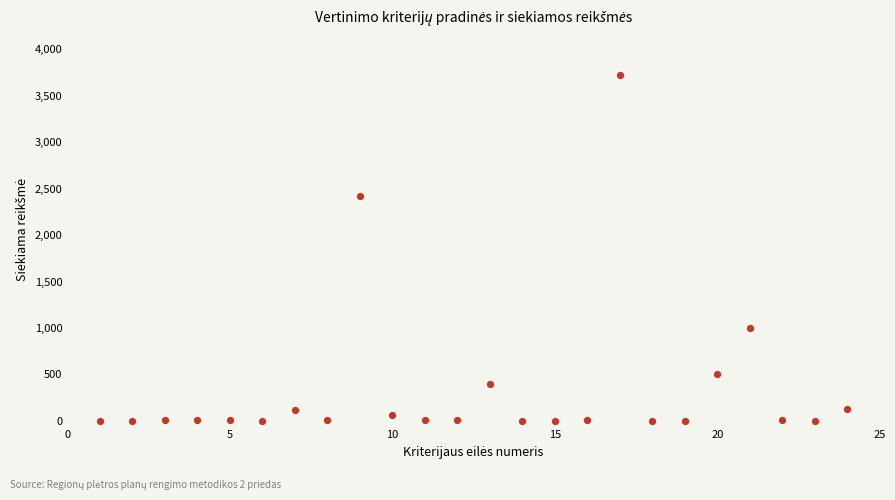

What Y value in the scatter plot is closest to 1864?

2425